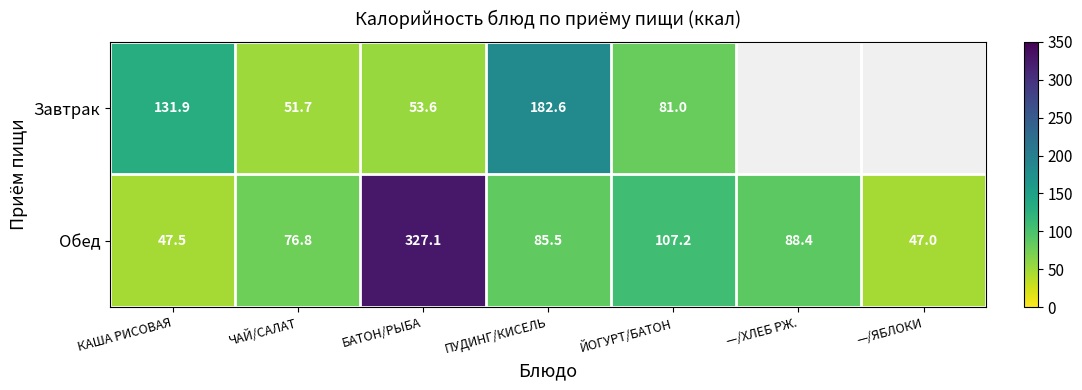

Is it true that Обед equals 152.2 at ПУДИНГ/КИСЕЛЬ?

False